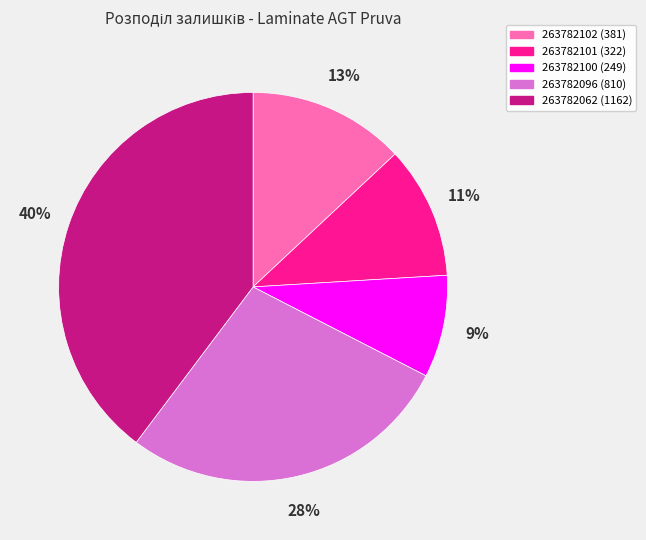

To the nearest percent, what is the average slice percentage?

20%